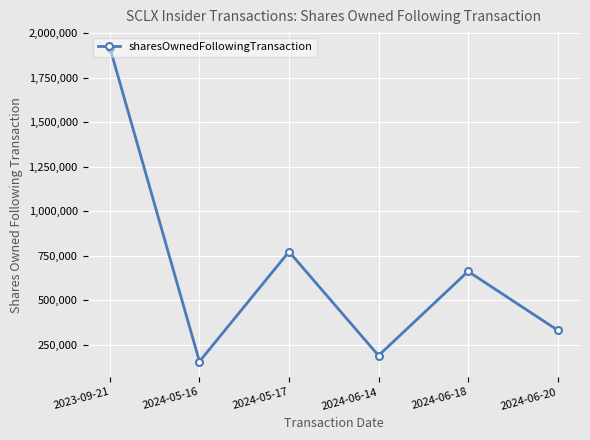

What position from the left is 2024-06-14?

4